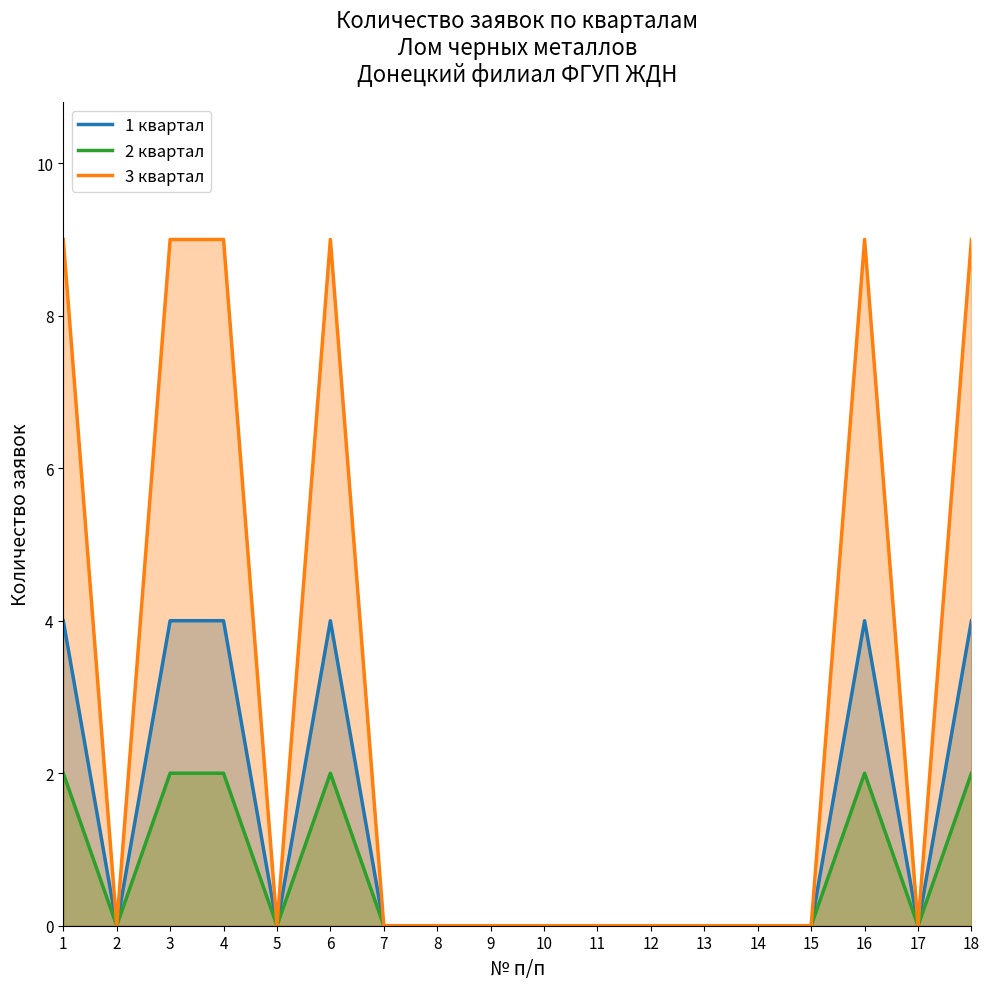

Which series has the largest total across all categories?

3 квартал